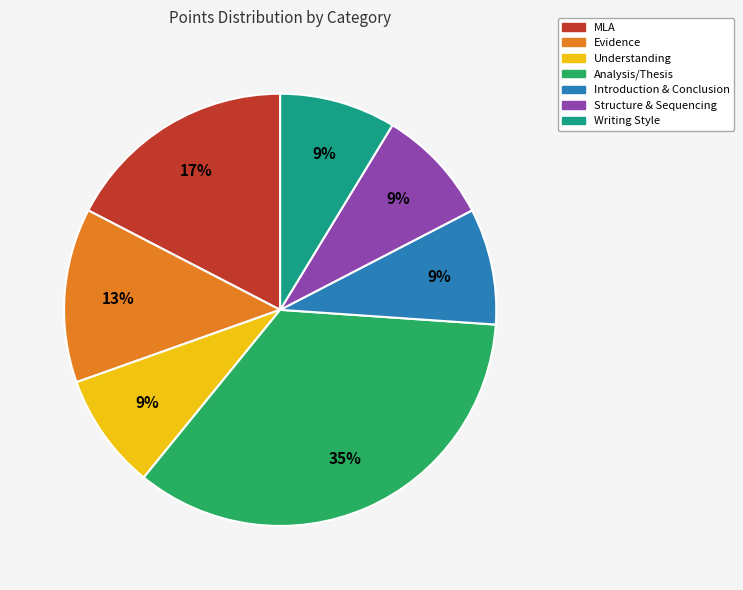

True or false: Analysis/Thesis accounts for 35% of the total.

True